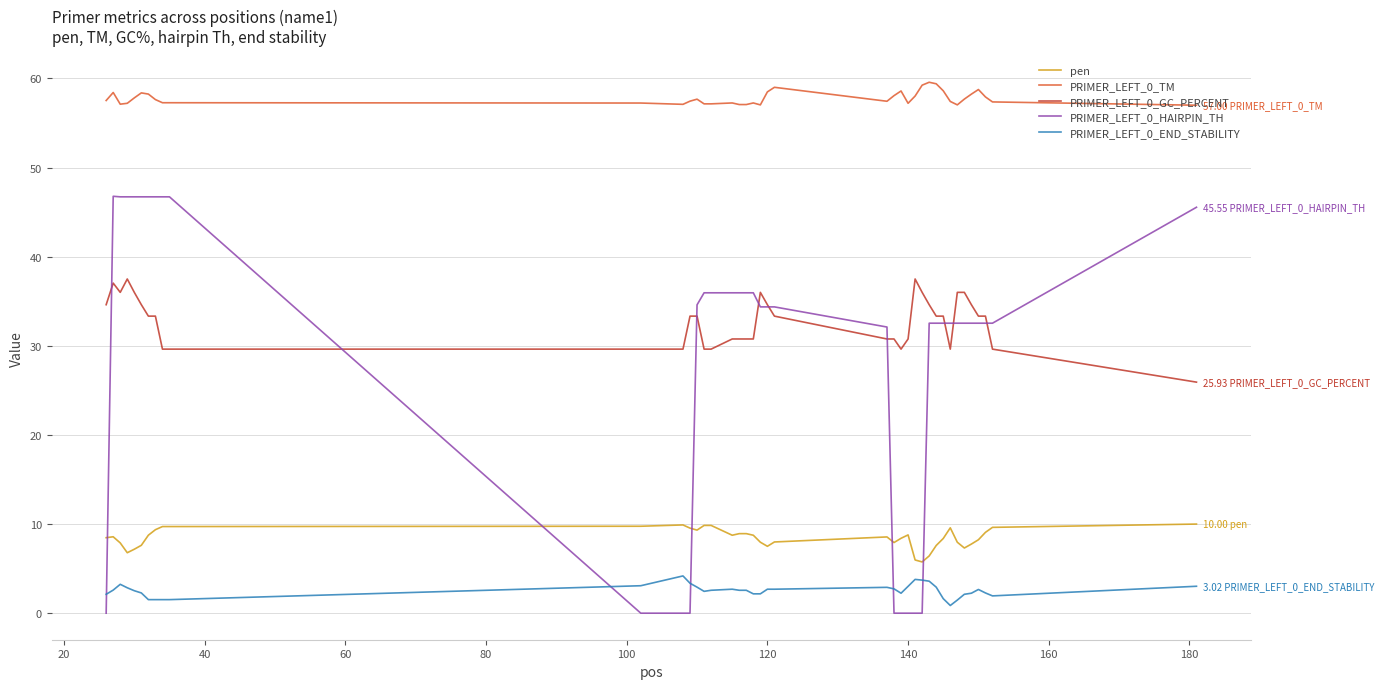

True or false: PRIMER_LEFT_0_TM and PRIMER_LEFT_0_HAIRPIN_TH cross at least once.

False